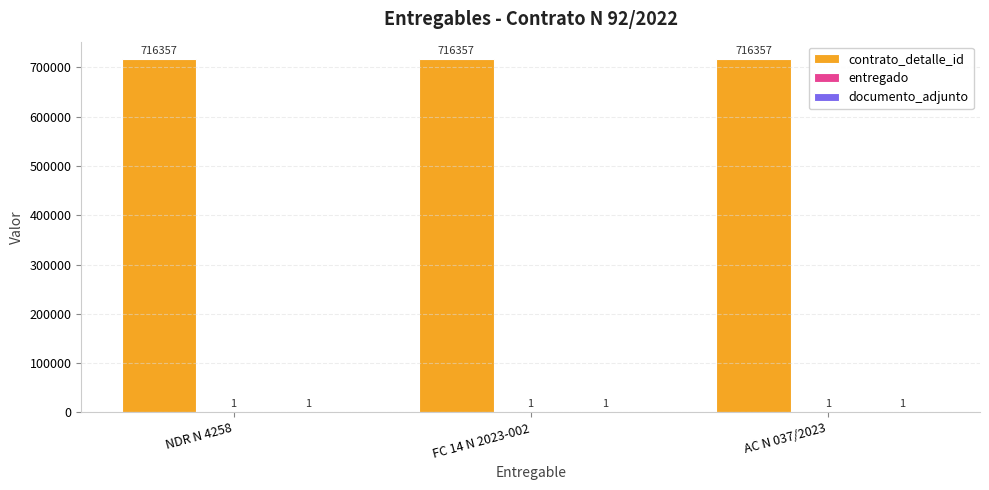

Which series has the largest total across all categories?

contrato_detalle_id